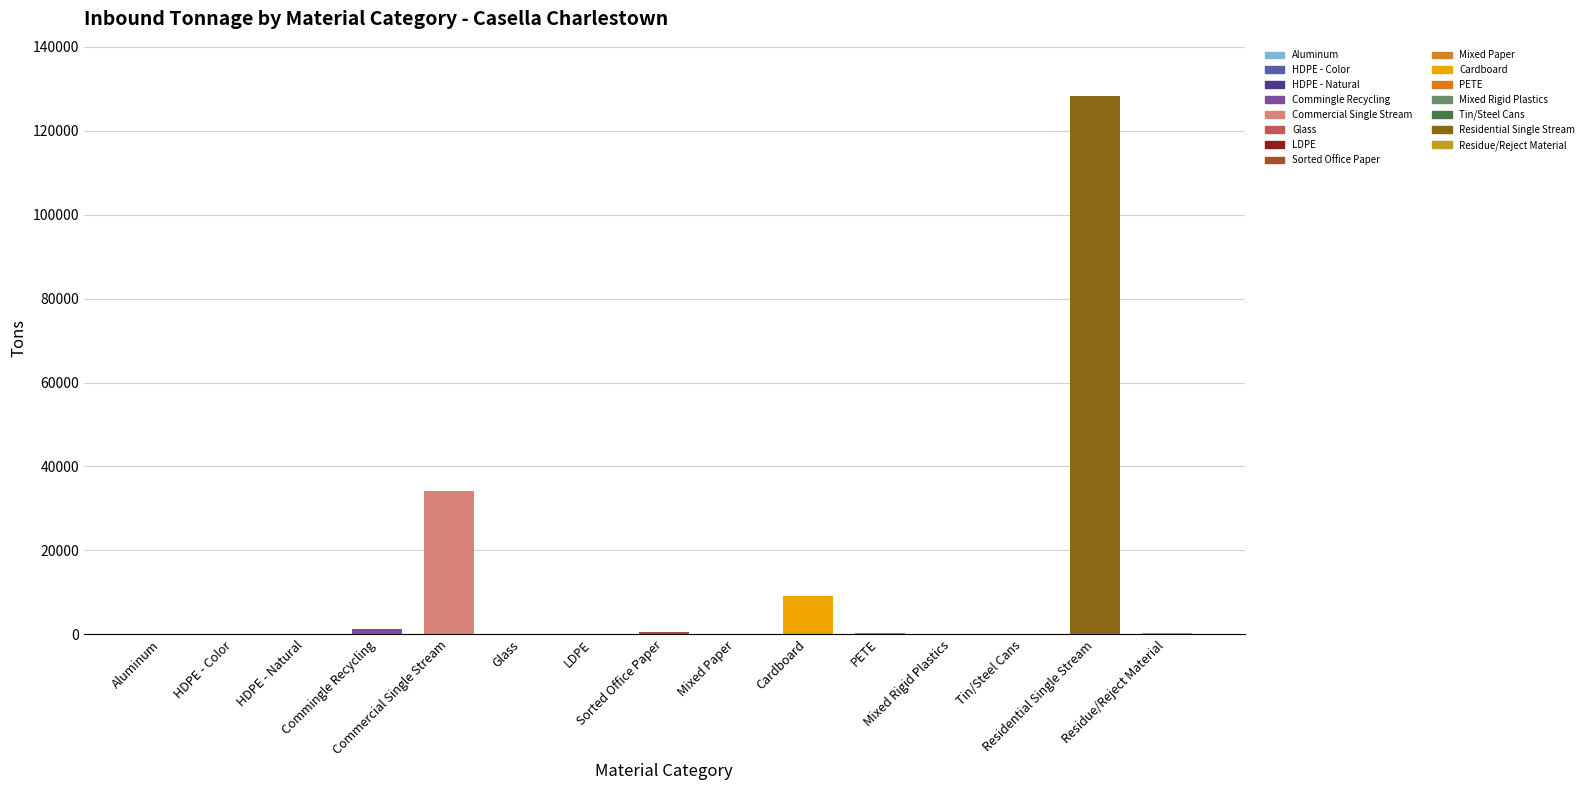

What is the greatest value displayed?

128408.3